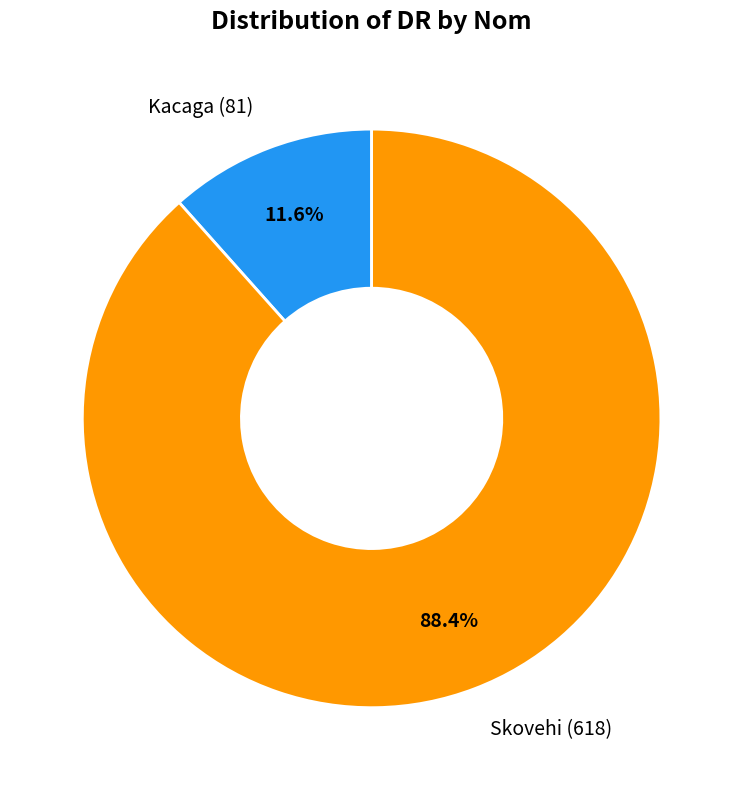

Between Kacaga (81) and Skovehi (618), which is larger?

Skovehi (618)